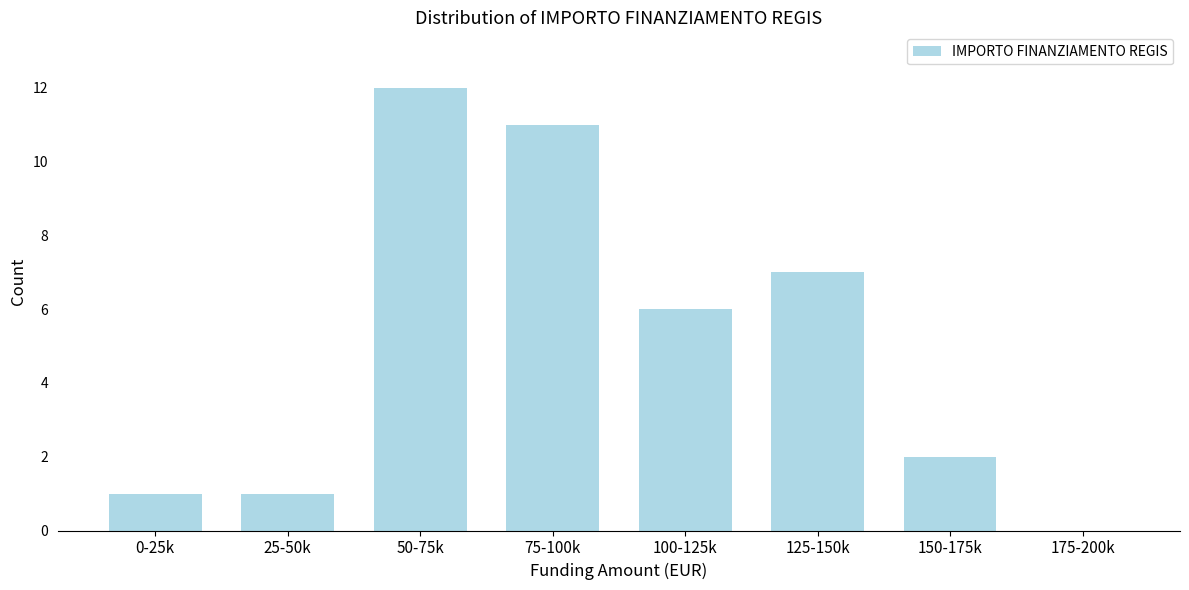

Reading left to right, transcribe all the data shown in this chart.

0-25k=1	25-50k=1	50-75k=12	75-100k=11	100-125k=6	125-150k=7	150-175k=2	175-200k=0